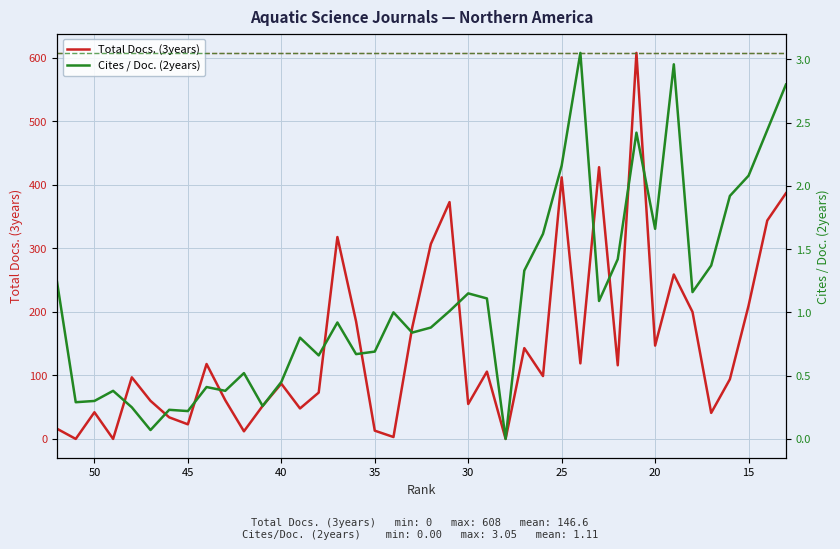

In Cites / Doc. (2years), how many points are lower than both neighbors (excluding endpoints)?

12